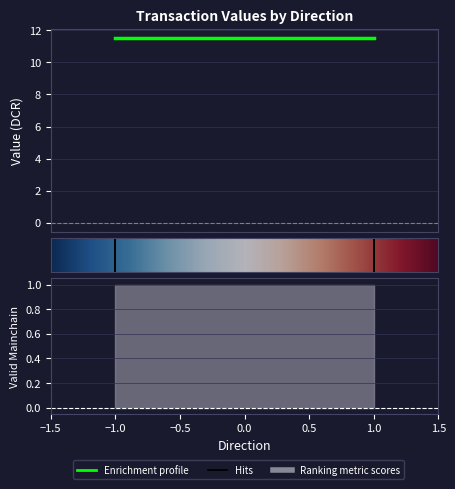

Reading right to left, what are all the values shown in this chart?

io_index: 1.0	0.0	0.0	0.0
valid_mainchain: 1.0	1.0	1.0	1.0
value: 11.5	11.5	11.5	11.5